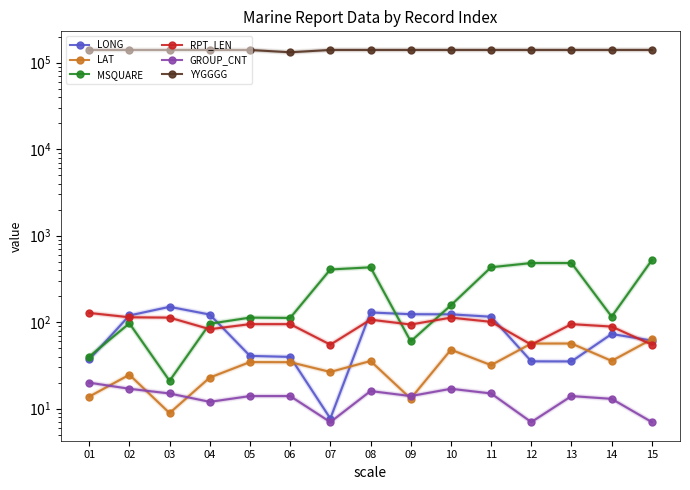

How many values in the LONG series are below 73?

7